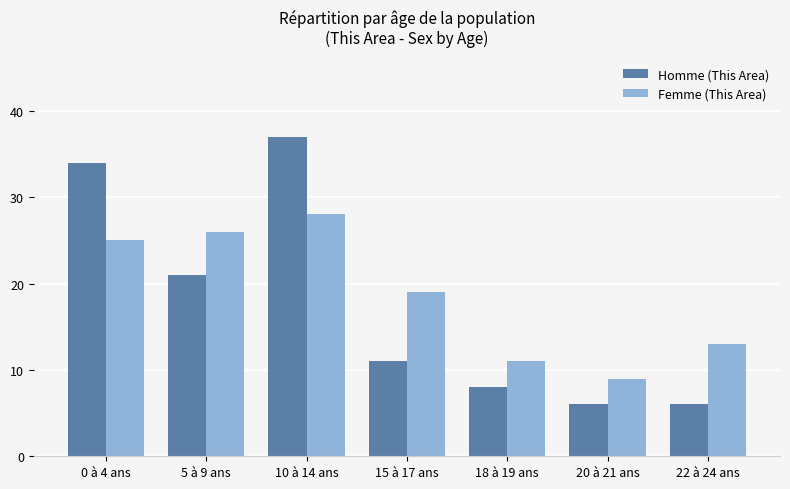

What is the spread (max minus min) of values at 0 à 4 ans?

9